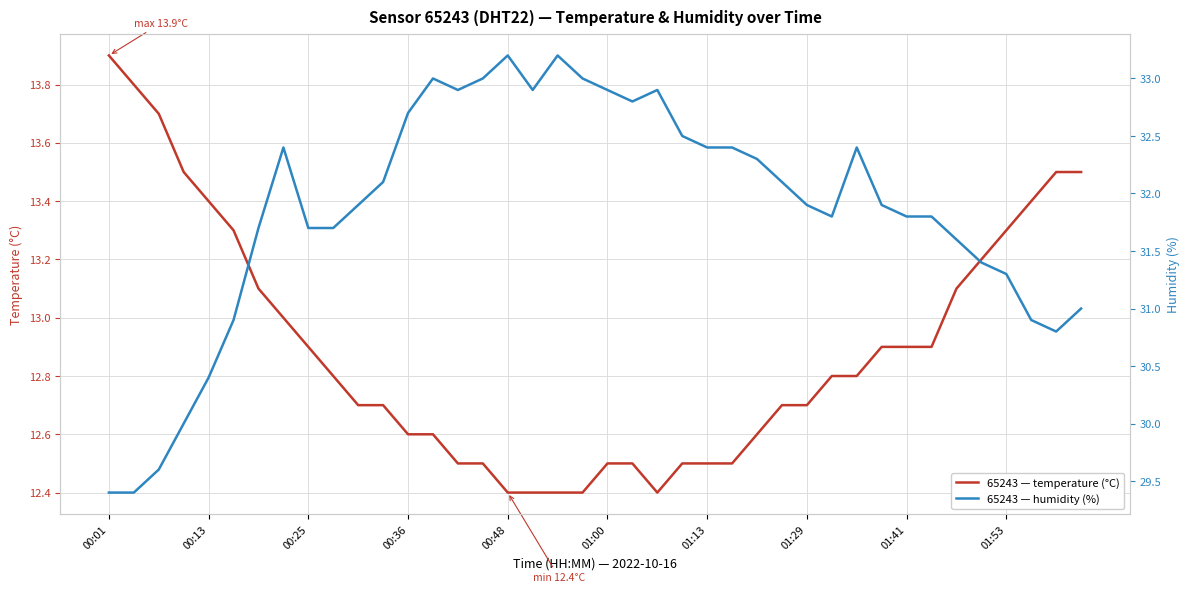

What are all the series names shown in the legend?

temperature, humidity